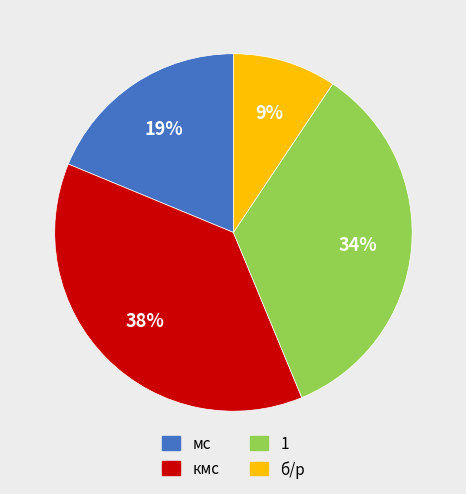

To the nearest percent, what is the average slice percentage?

25%